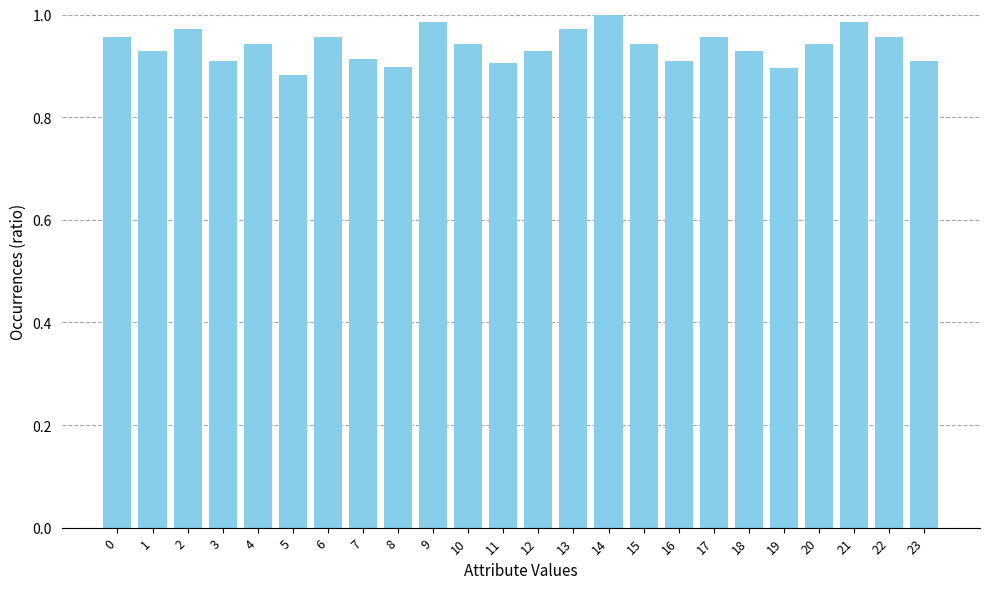

The chart shows a value of 0.9 at 1. True or false?

True